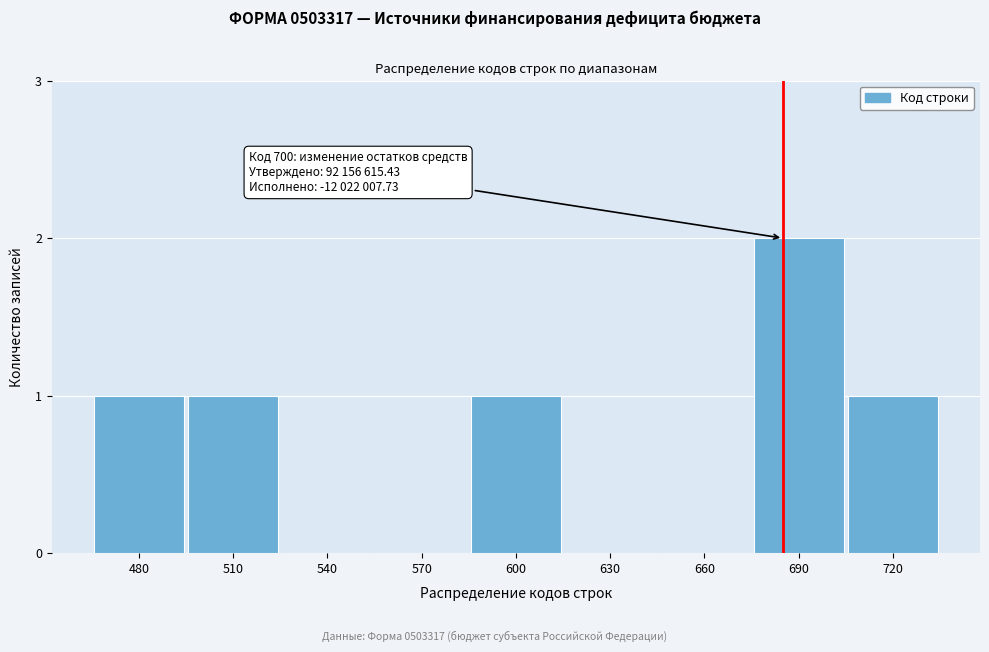

Reading right to left, transcribe all the data shown in this chart.

720=1	690=2	660=0	630=0	600=1	570=0	540=0	510=1	480=1